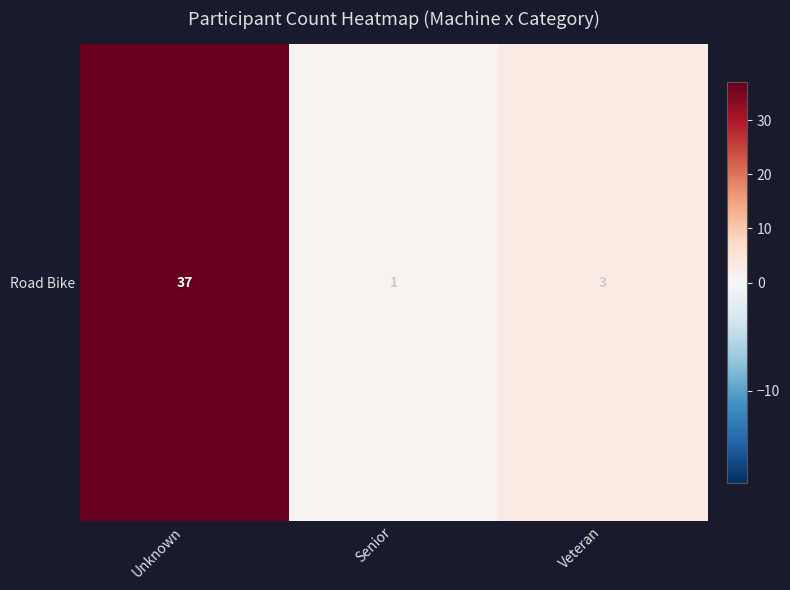

Approximately how many times larger is the value at Unknown compared to Senior?

37.0